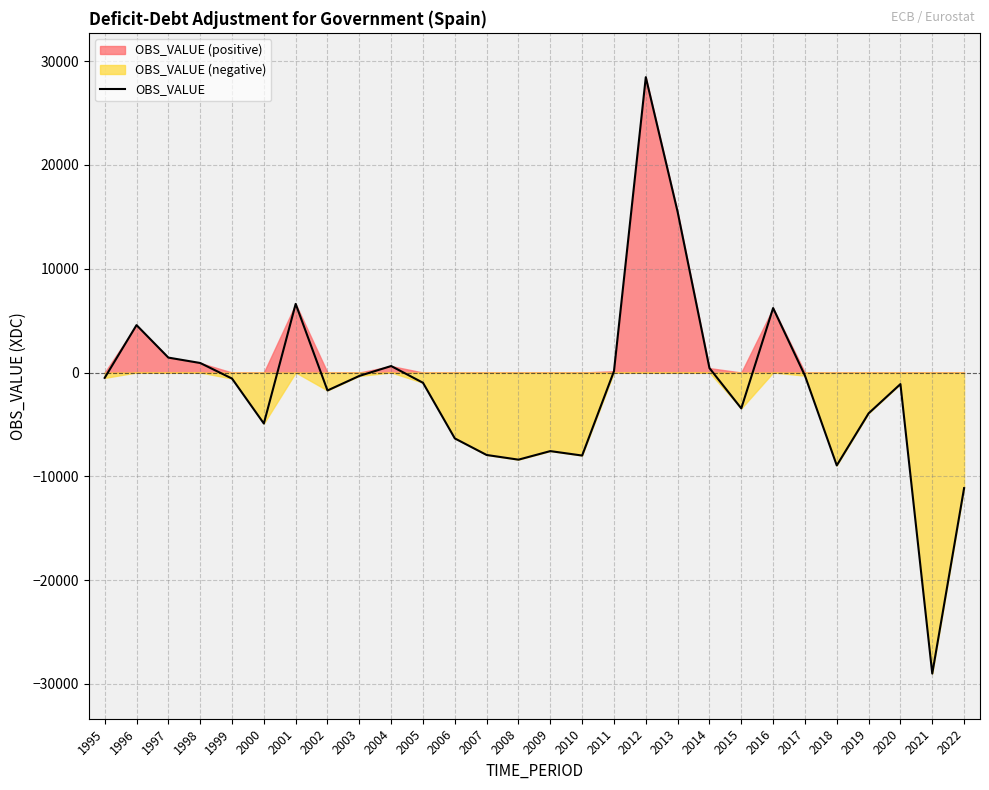

What is the sum of the values at 2003 and 2021?

-29330